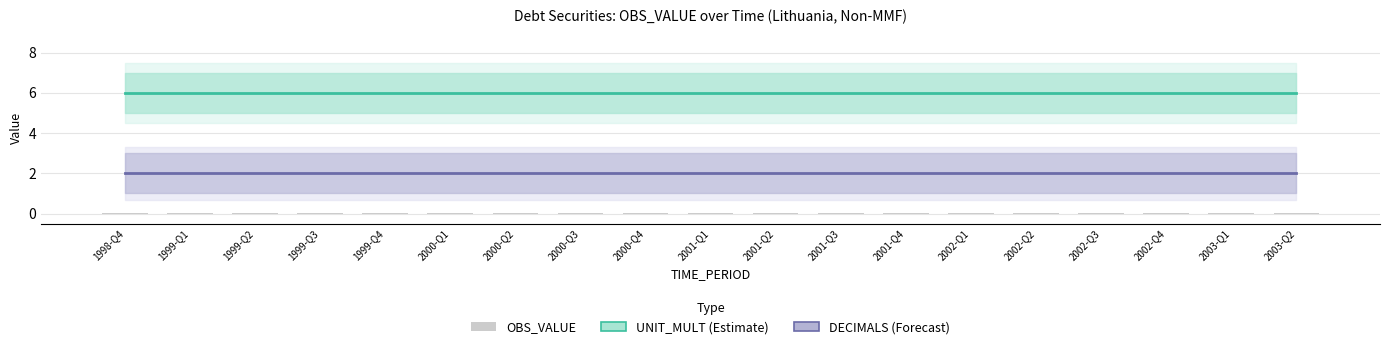

How many series are shown in this chart?

3